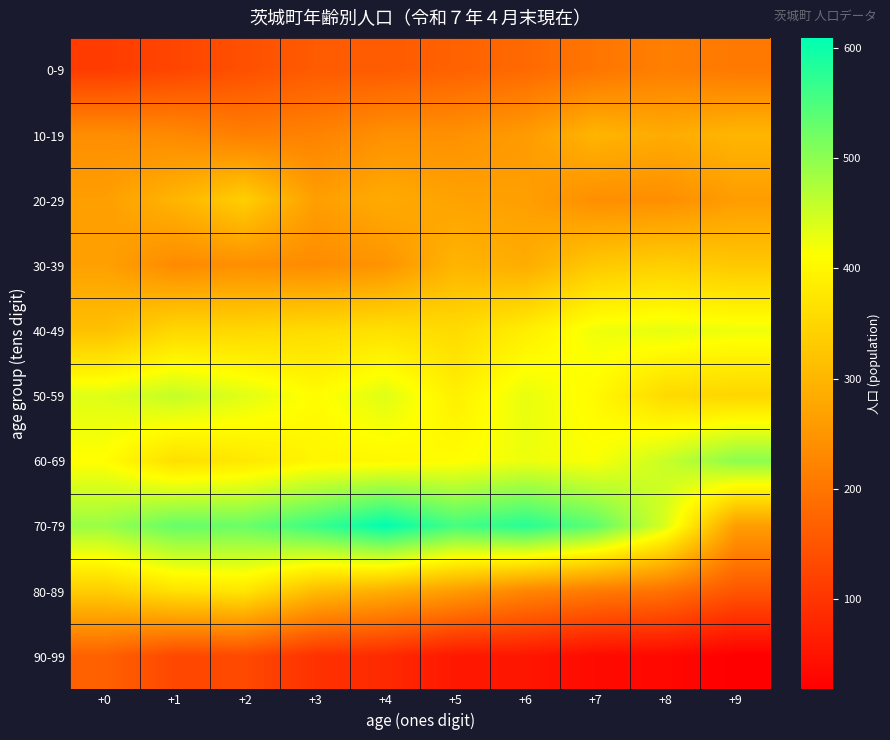

At which category is the sum across all series the highest?

+2